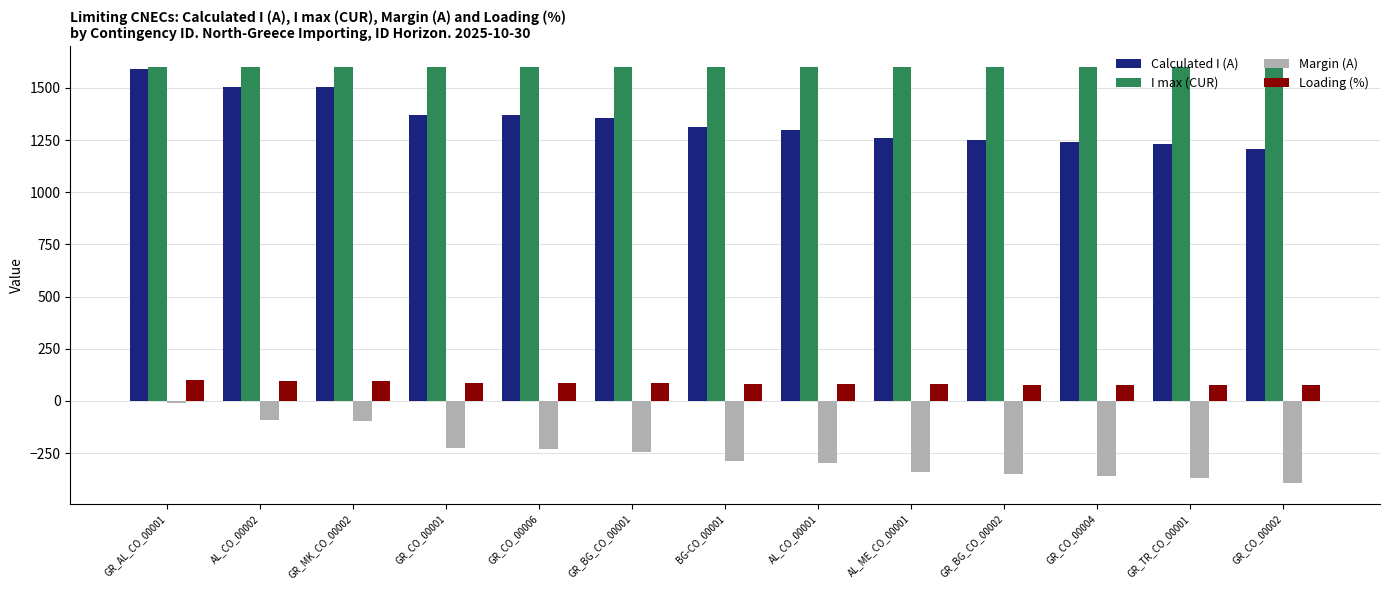

What is the average value of the Loading (%) series?

84